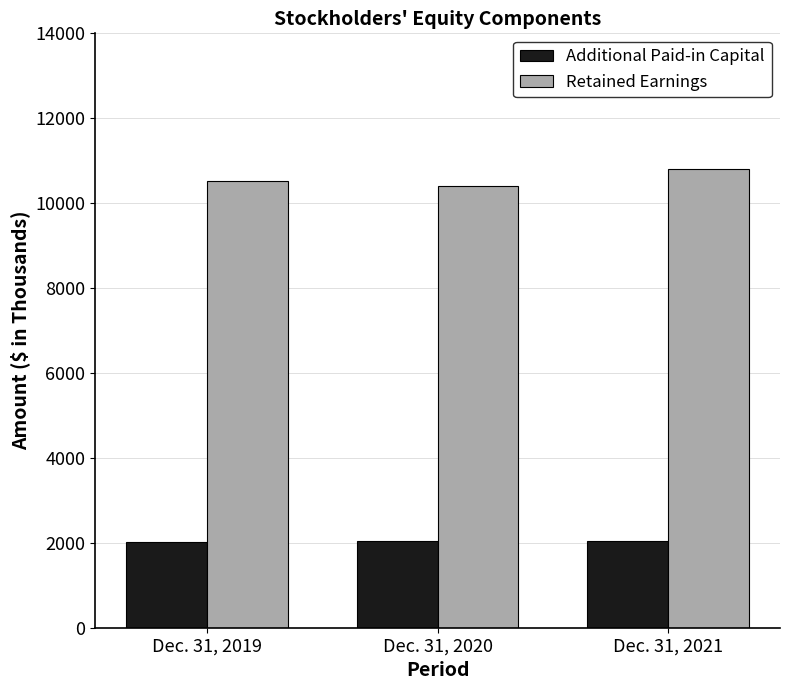

Which category has the highest value in the Retained Earnings series?

Dec. 31, 2021